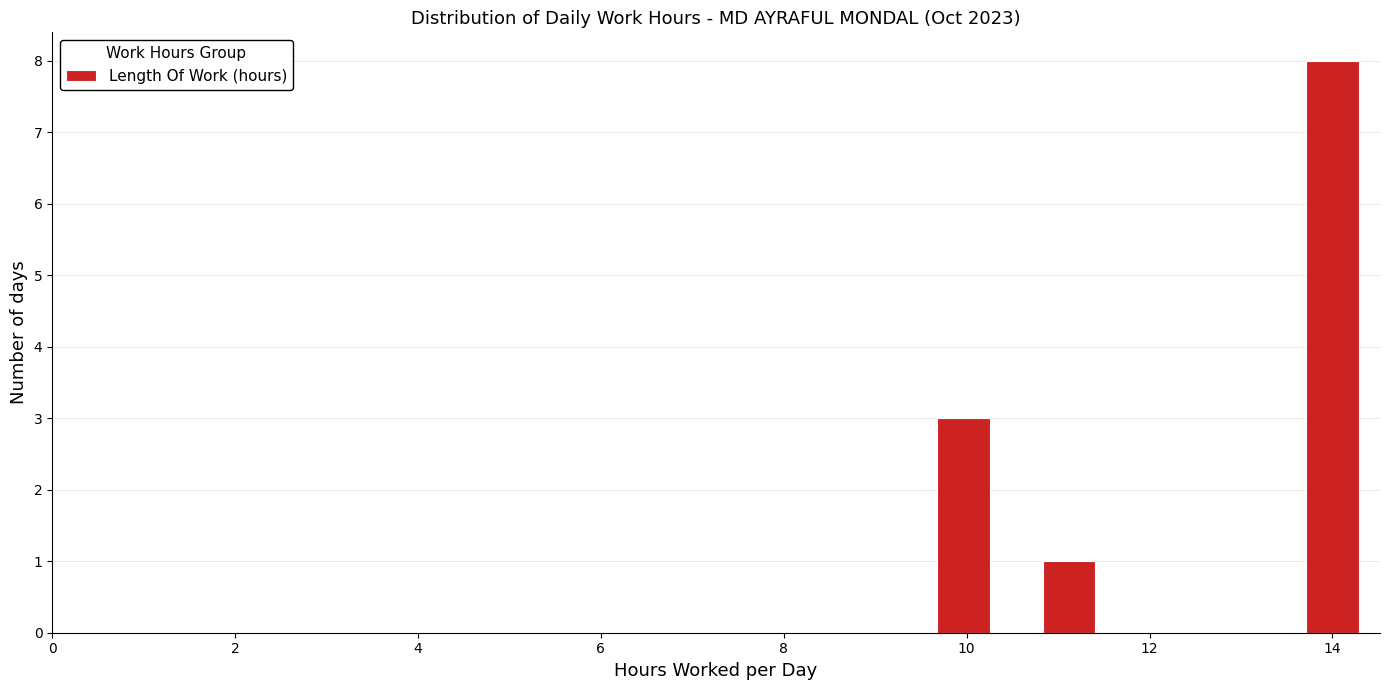

Around what value on the x-axis is the tallest bar? Give the approximate position of its centre, as read against the axis.

14.0